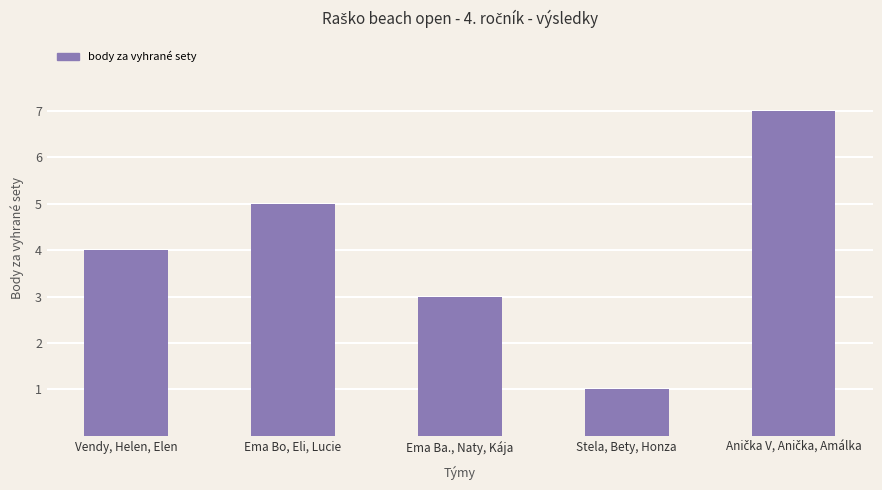

Reading left to right, what are all the values shown in this chart?

4	5	3	1	7